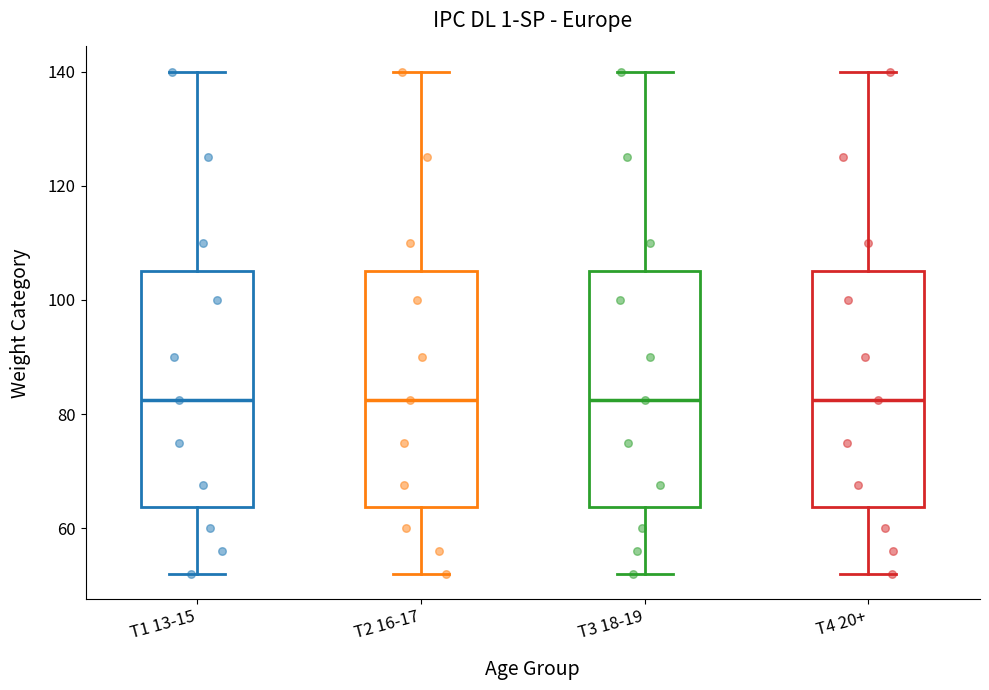

Reading left to right, transcribe this box plot: for each box, give where its median line is, the range the box spans, and where its two whiskers end, as read against the y-axis. The values are not printed on the chart, so give them approximately, as read against the axis.

T1 13-15: median 82, box 64 to 106, whiskers 52 to 140
T2 16-17: median 82, box 64 to 106, whiskers 52 to 140
T3 18-19: median 82, box 64 to 106, whiskers 52 to 140
T4 20+: median 82, box 64 to 106, whiskers 52 to 140